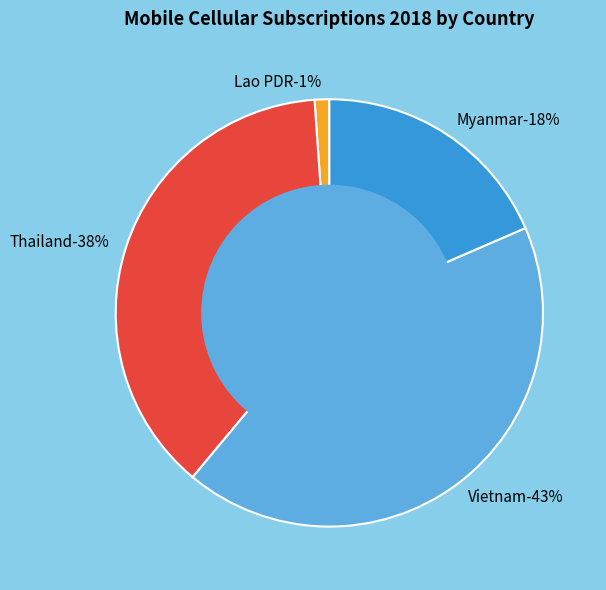

To the nearest percent, what portion does Thailand represent?

38%